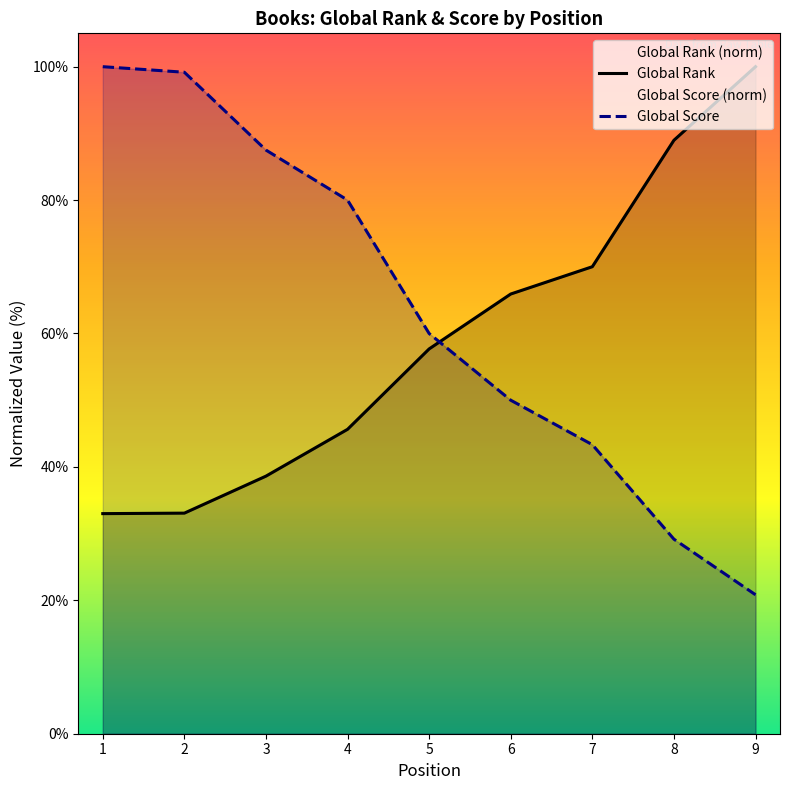

What is the value of the Global Score point at the 4th from the left?

80.0